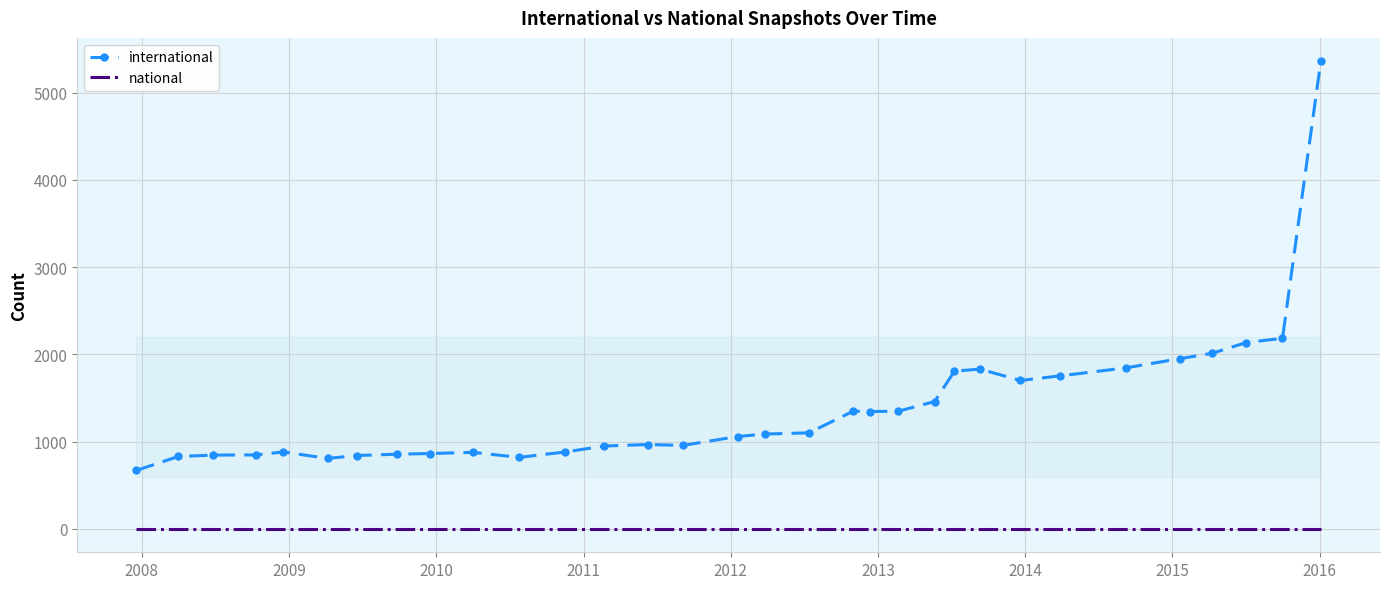

True or false: national and international cross at least once.

False